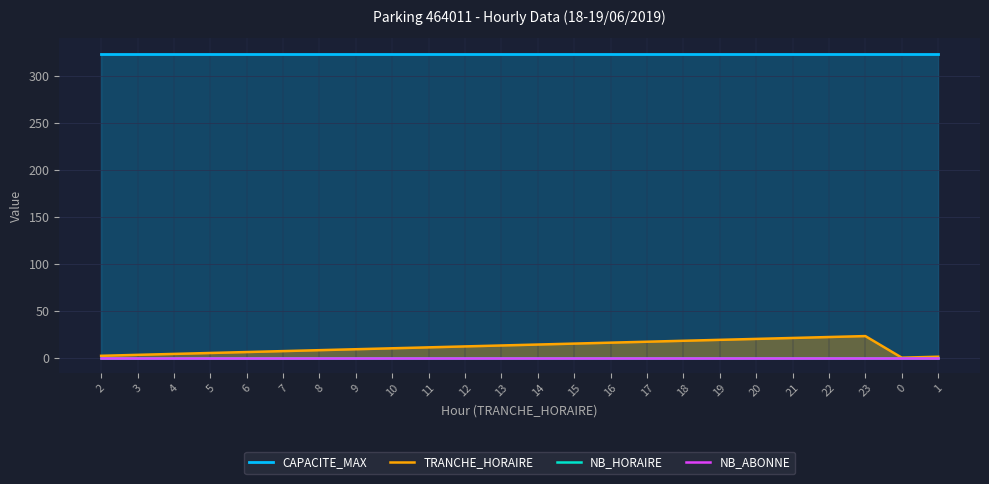

List the labels in order of NB_ABONNE value, smallest first.

2, 3, 4, 5, 6, 7, 8, 9, 10, 11, 12, 13, 14, 15, 16, 17, 18, 19, 20, 21, 22, 23, 0, 1